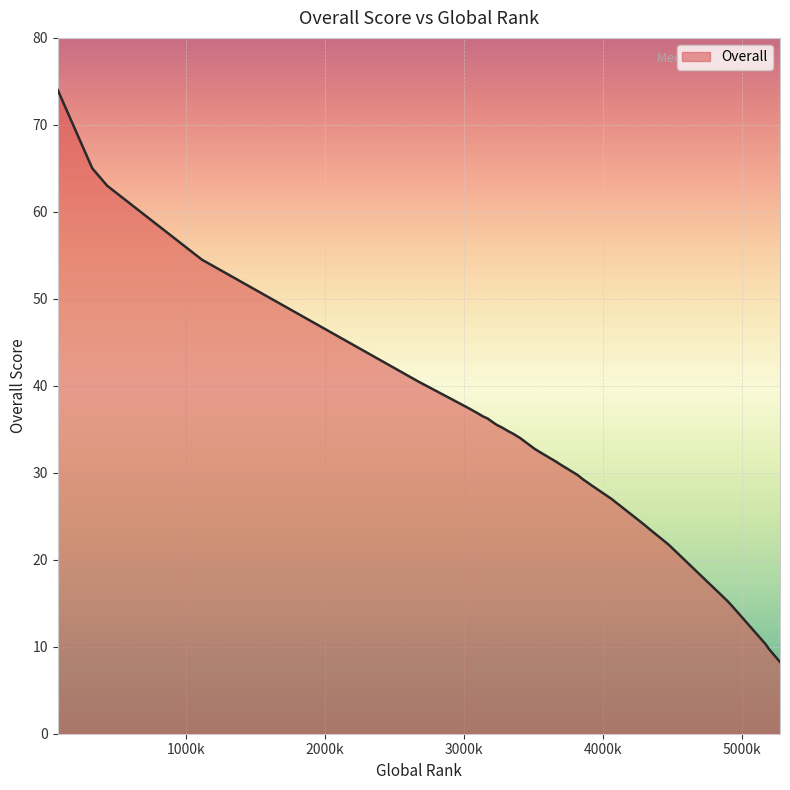

What is the sum of the values at 4060 and 4060?

54.0